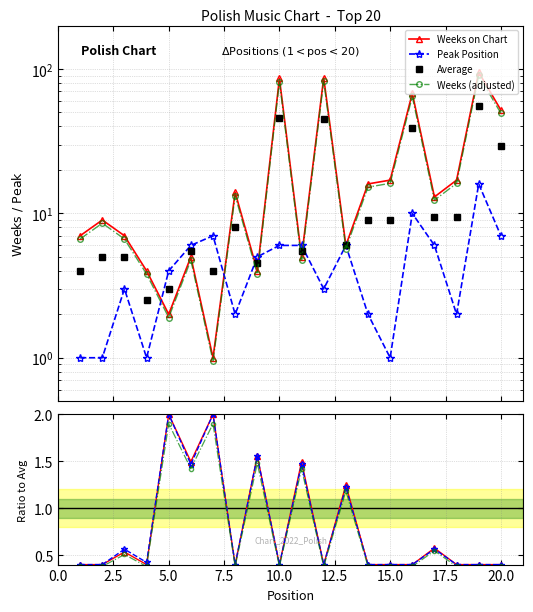

Is it true that Peak Position equals 0.4 at 17.5?

True